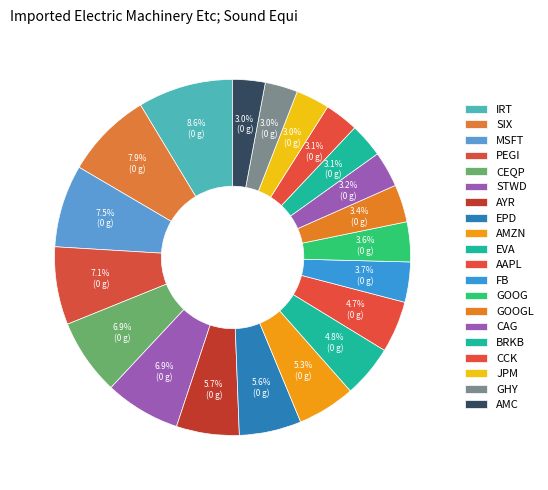

Does GOOG represent more than half of the total?

No